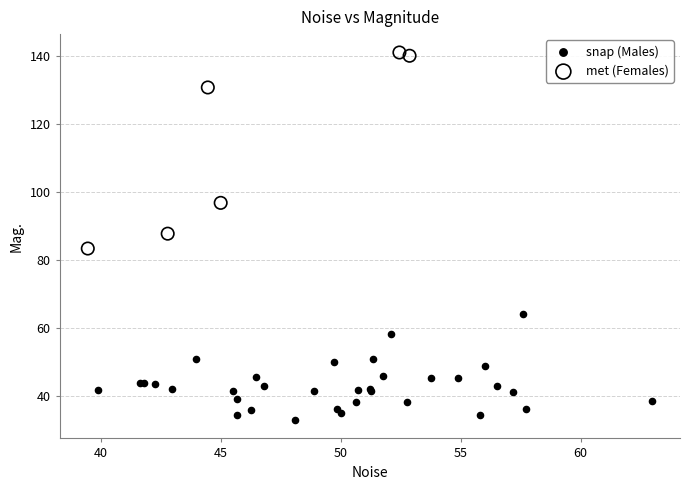

Which series reaches the minimum Y coordinate?

snap (Males)